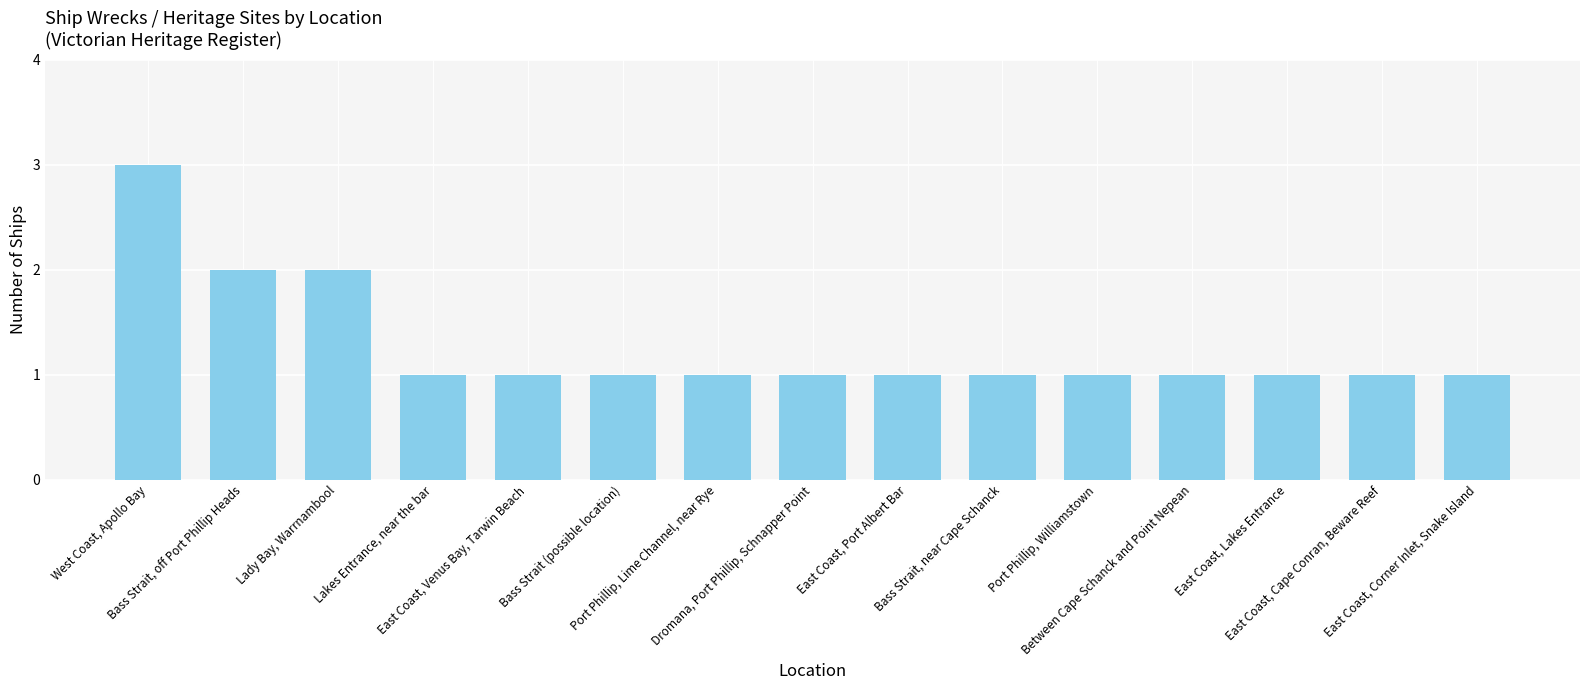

What position from the left is Dromana, Port Phillip, Schnapper Point?

8